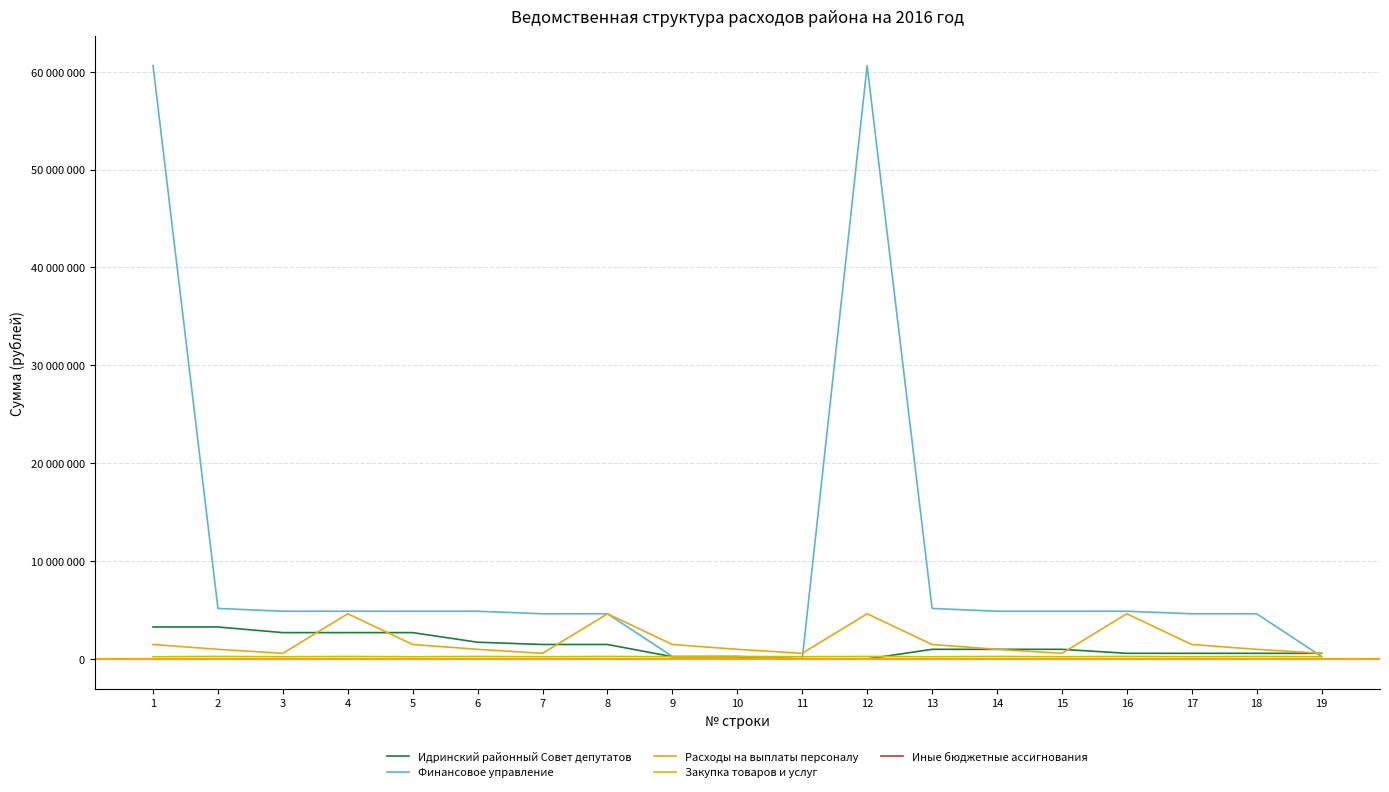

What is the average value of the Закупка товаров и услуг series?

240125